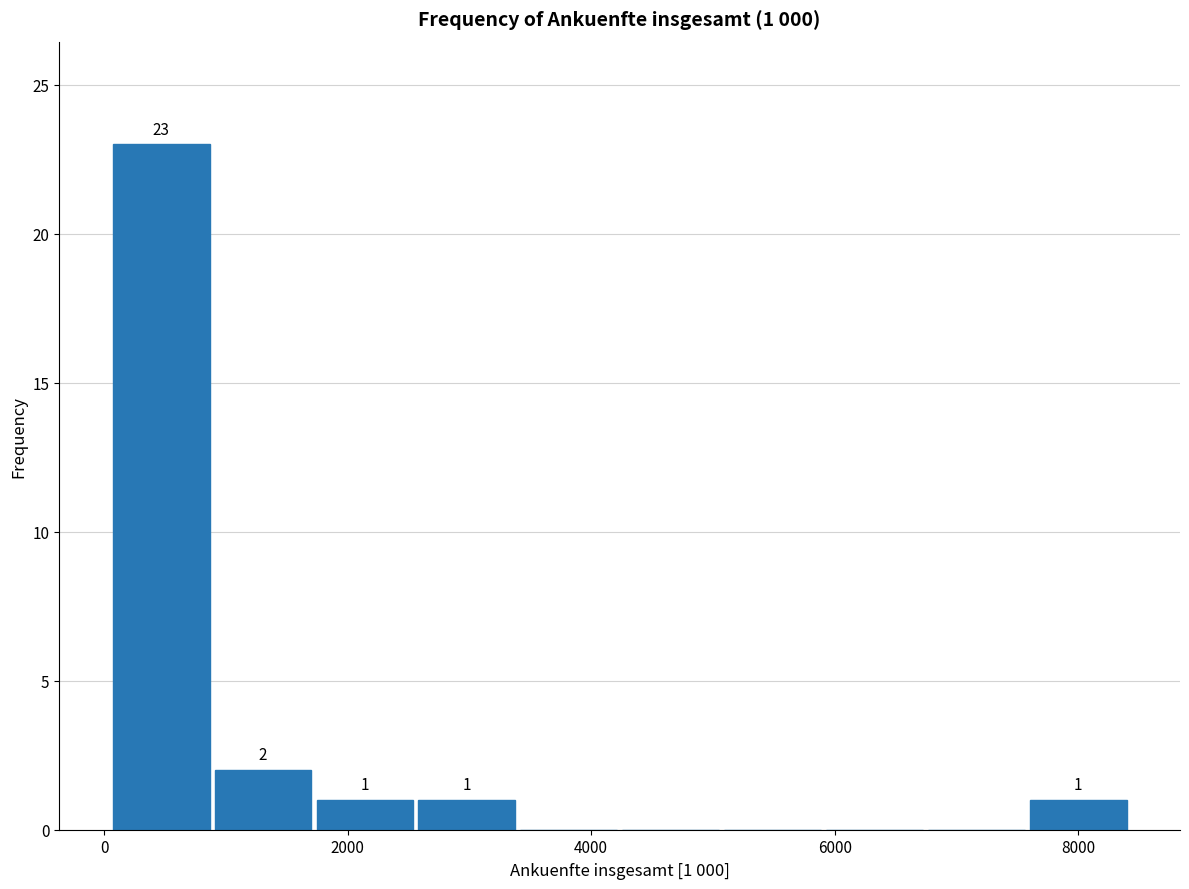

Over which range of the x-axis is the bar tallest?

0 to 800